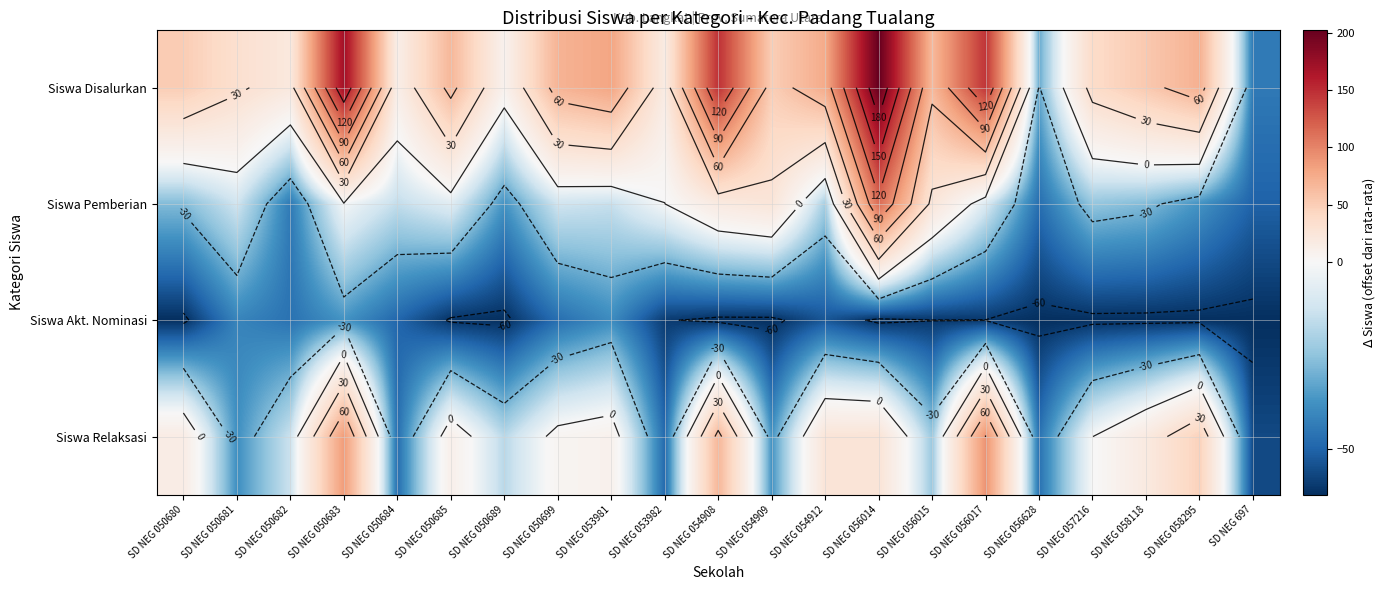

How many data points in Siswa Akt. Nominasi are above -61?

10